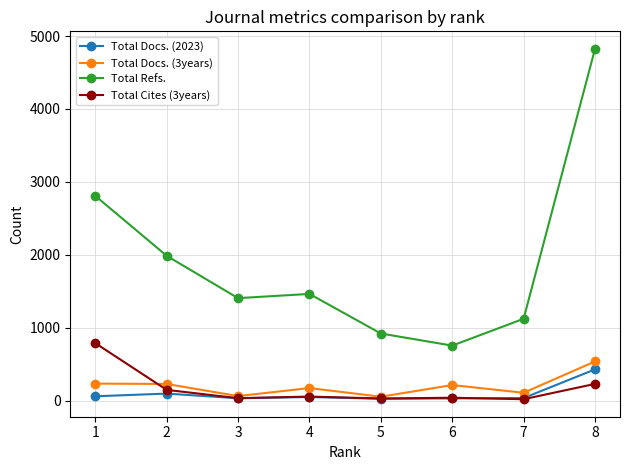

True or false: Total Docs. (3years) has more than 1 points higher than both neighbors.

True